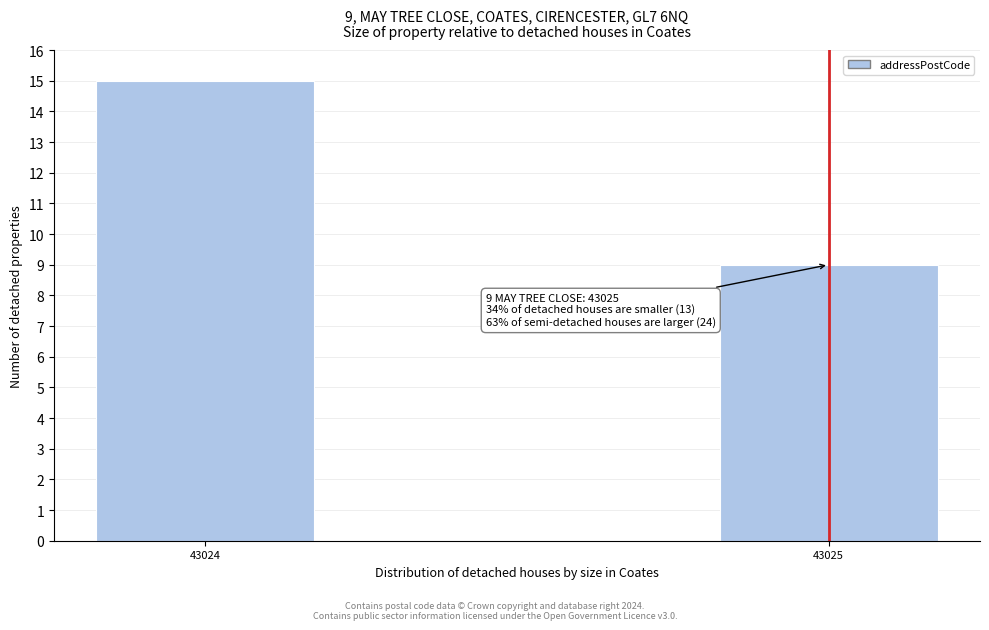

Reading left to right, list all the values displayed in this chart.

43024=15	43025=9